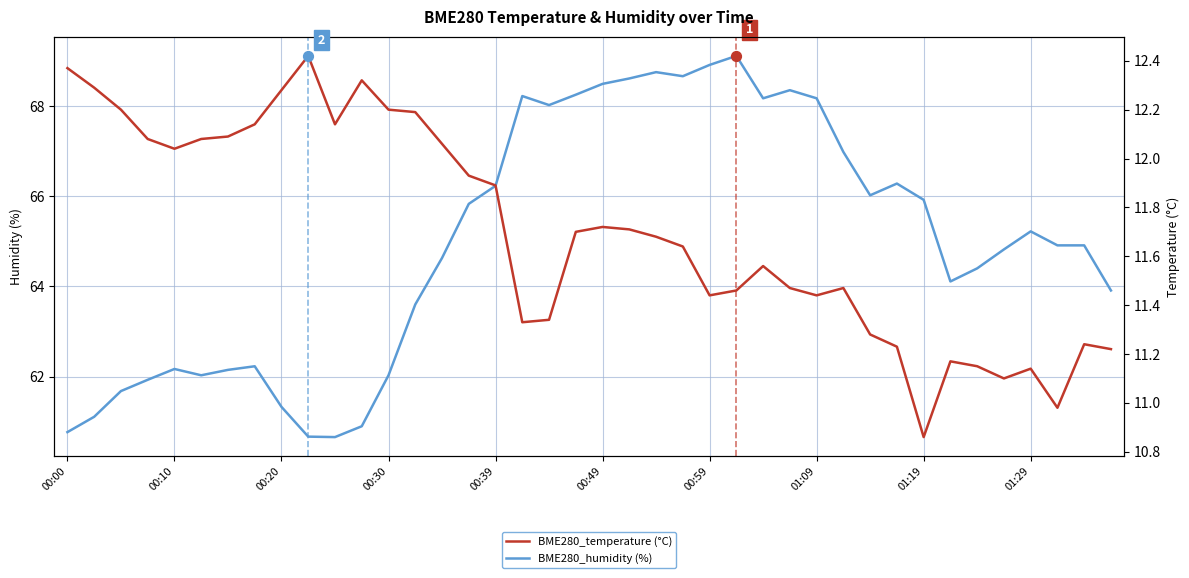

Which series reaches the maximum Y coordinate?

BME280_humidity (%)